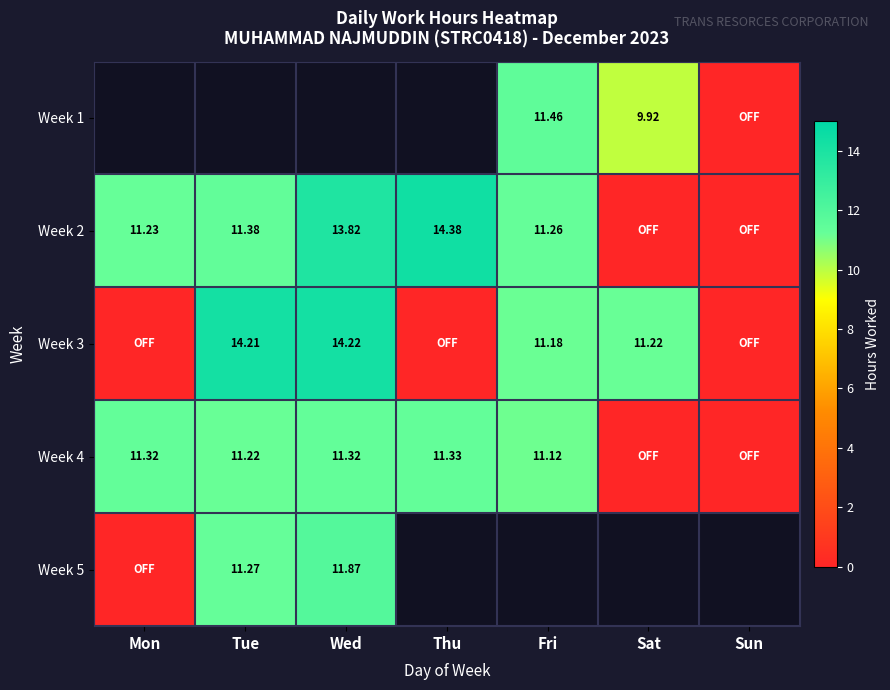

Which category has the lowest value across all series?

Sun